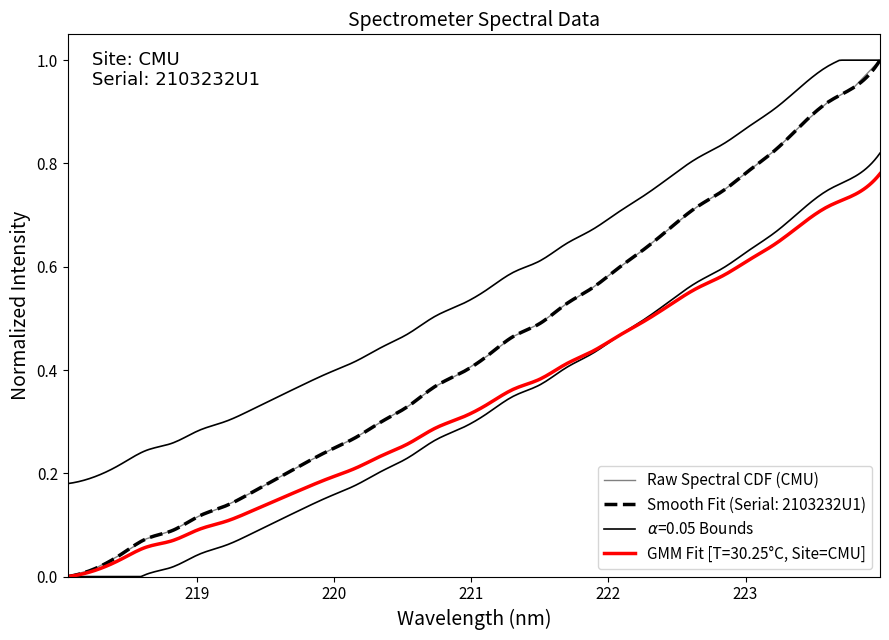

What is the value of the 6th point from the left?

0.1